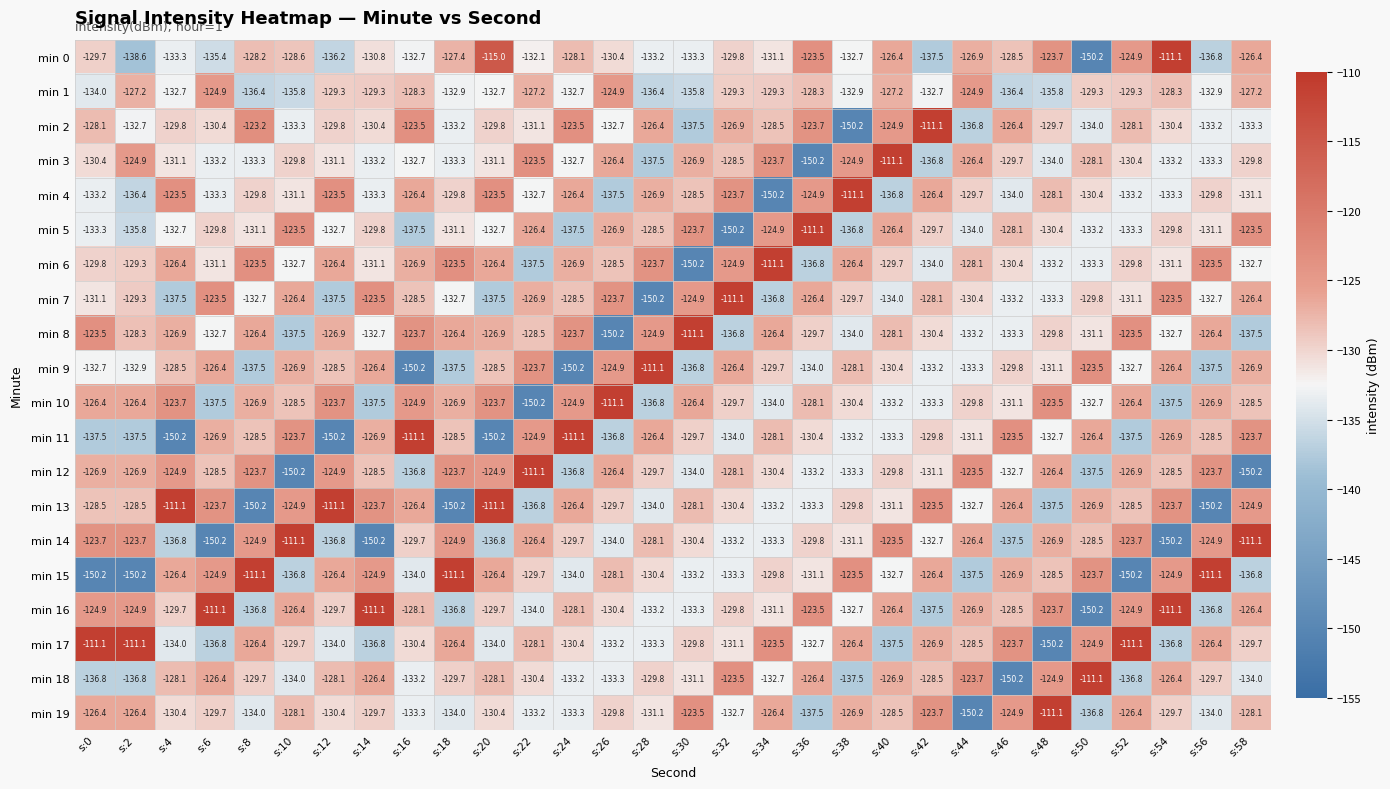

What is the smallest value displayed?

-150.2